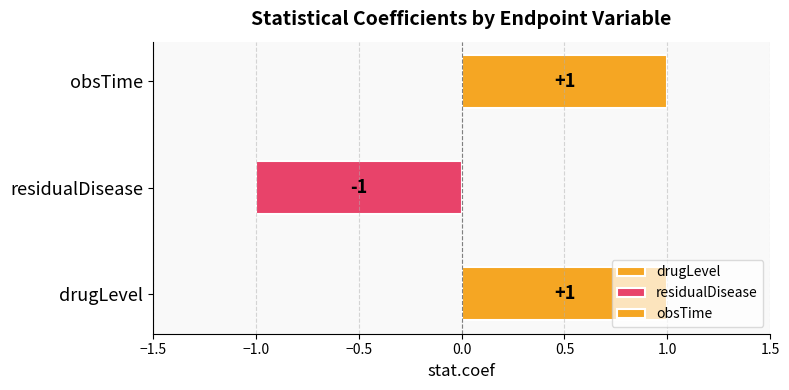

What is the maximum value shown in the chart?

1